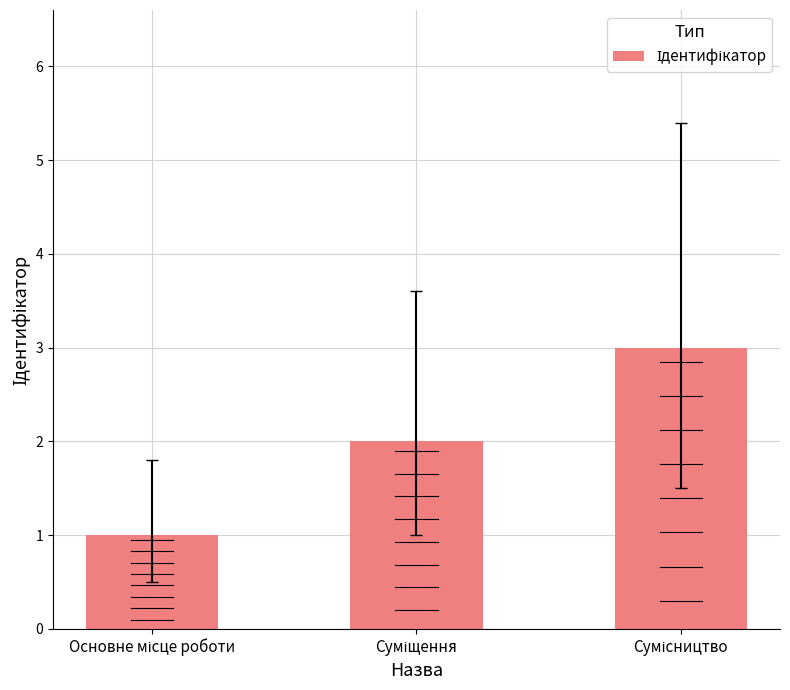

At which category does the chart reach its minimum across all series?

Основне місце роботи